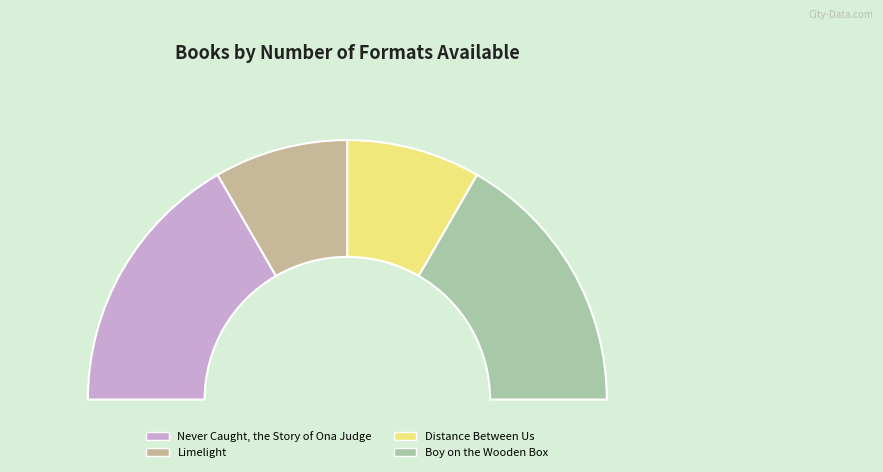

What percentage is the Boy on the Wooden Box slice, to the nearest percent?

33%